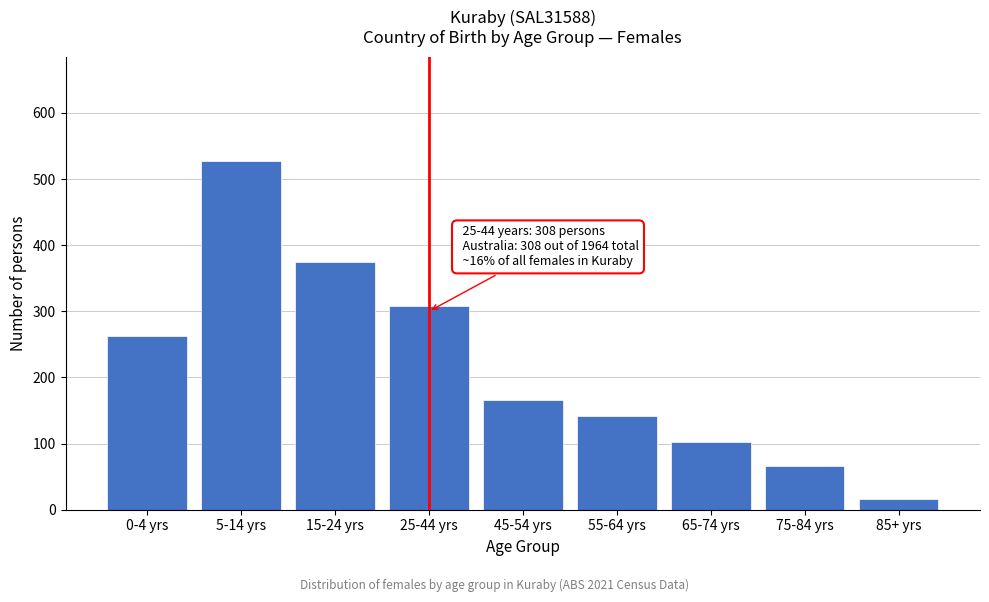

Reading right to left, what are all the values shown in this chart?

85+ yrs=16	75-84 yrs=66	65-74 yrs=103	55-64 yrs=142	45-54 yrs=166	25-44 yrs=308	15-24 yrs=374	5-14 yrs=527	0-4 yrs=263